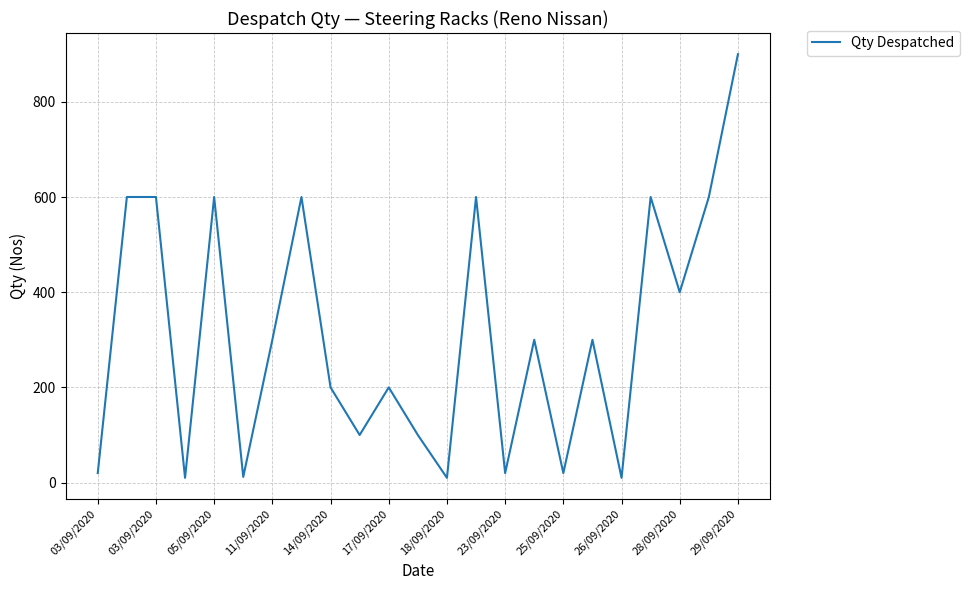

What is the difference between the maximum and minimum values?

890